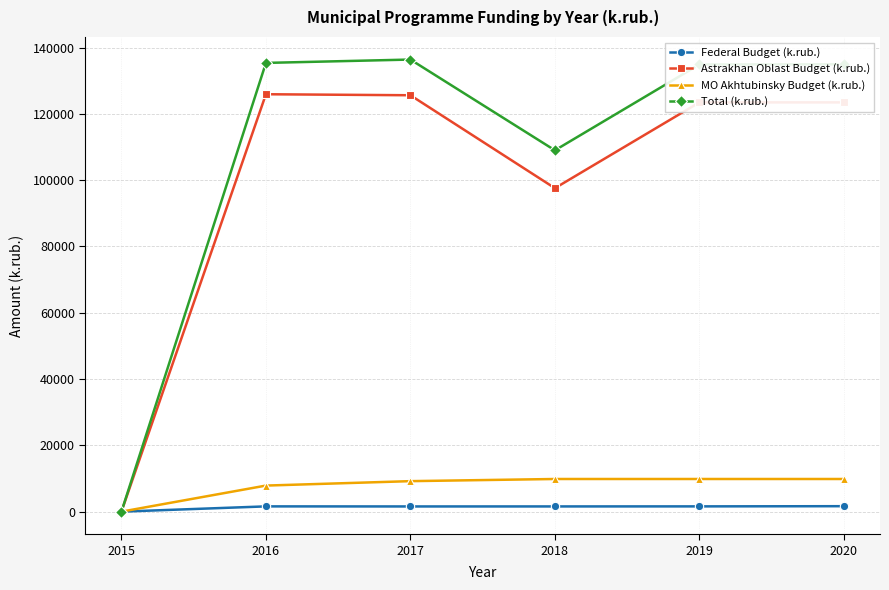

Does the chart have visible grid lines?

Yes